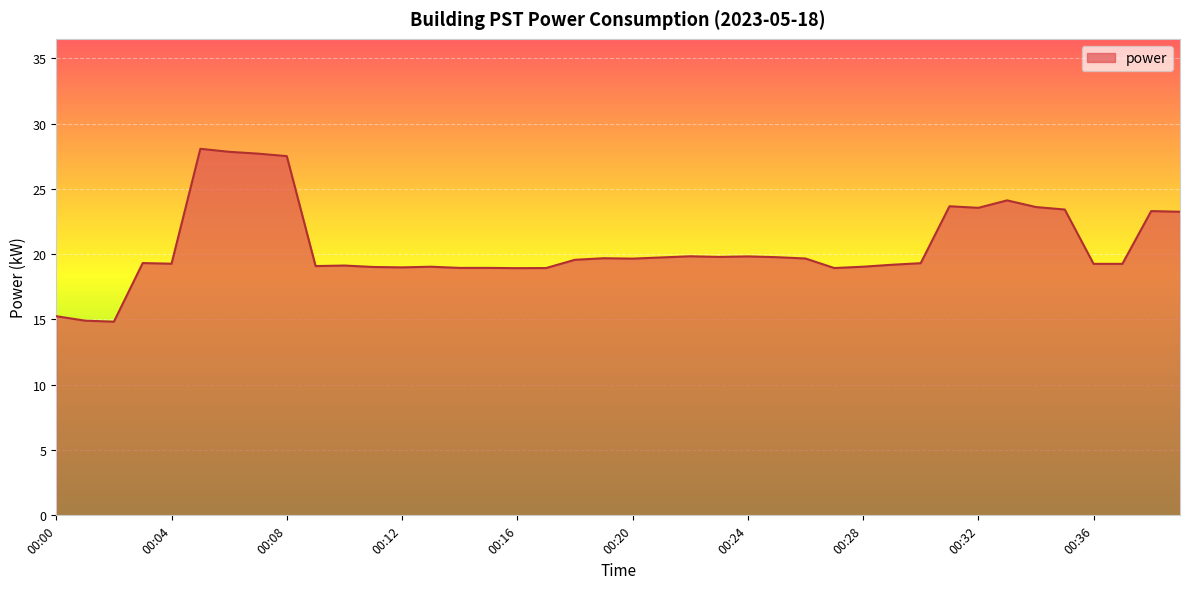

What is the smallest value displayed?

14.8